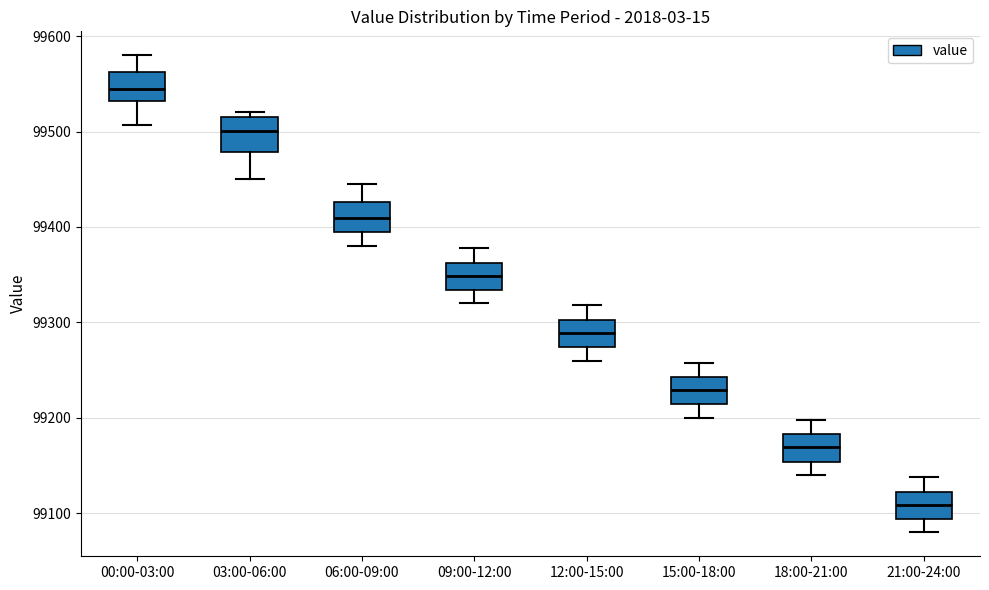

Reading left to right, read every box against the y-axis: the position of its median line, the range the box covers, and the ends of its whiskers. The values are not printed on the chart, so give them approximately, as read against the axis.

00:00-03:00: median 99540, box 99530 to 99560, whiskers 99510 to 99580
03:00-06:00: median 99500, box 99480 to 99520, whiskers 99450 to 99520 (just above the box's upper edge)
06:00-09:00: median 99410, box 99390 to 99430, whiskers 99380 to 99450
09:00-12:00: median 99350, box 99330 to 99360, whiskers 99320 to 99380
12:00-15:00: median 99290, box 99270 to 99300, whiskers 99260 to 99320
15:00-18:00: median 99230, box 99210 to 99240, whiskers 99200 to 99260
18:00-21:00: median 99170, box 99150 to 99180, whiskers 99140 to 99200
21:00-24:00: median 99110, box 99090 to 99120, whiskers 99080 to 99140